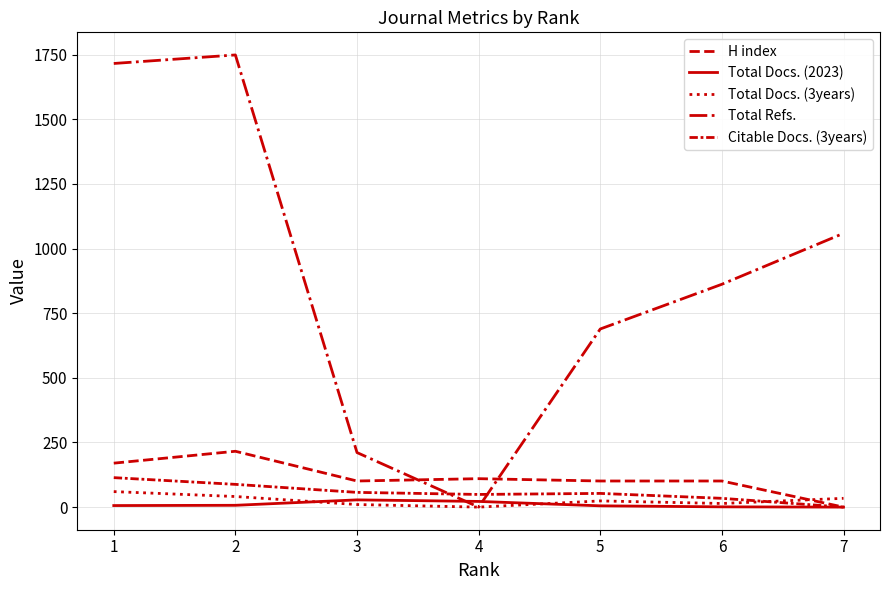

How many lines are shown in the chart?

5